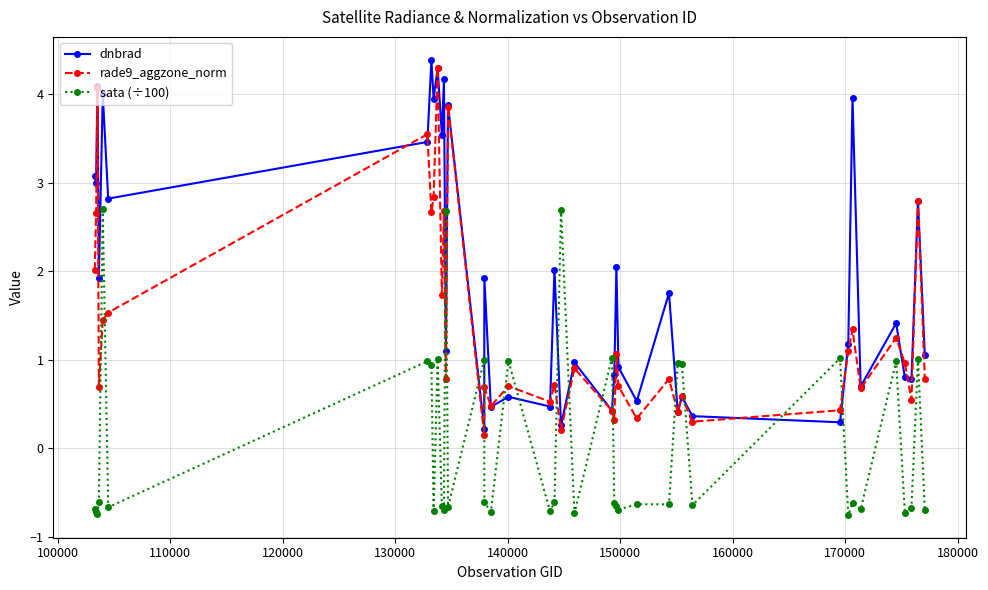

What is the value of the rade9_aggzone_norm point at the 30th from the left?

0.6